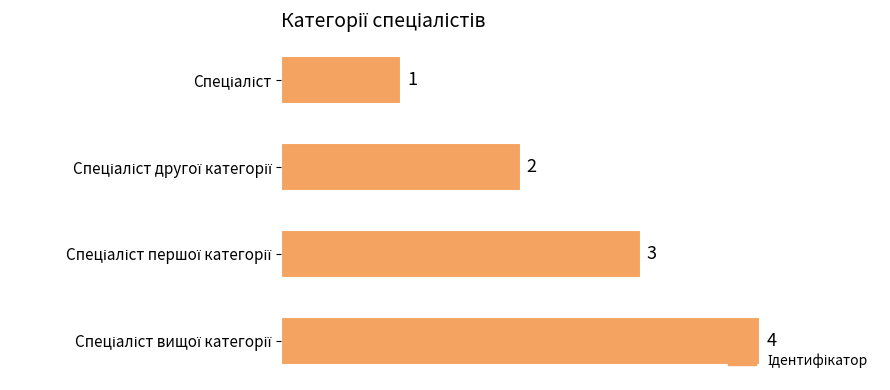

What is the difference between the maximum and minimum values?

3